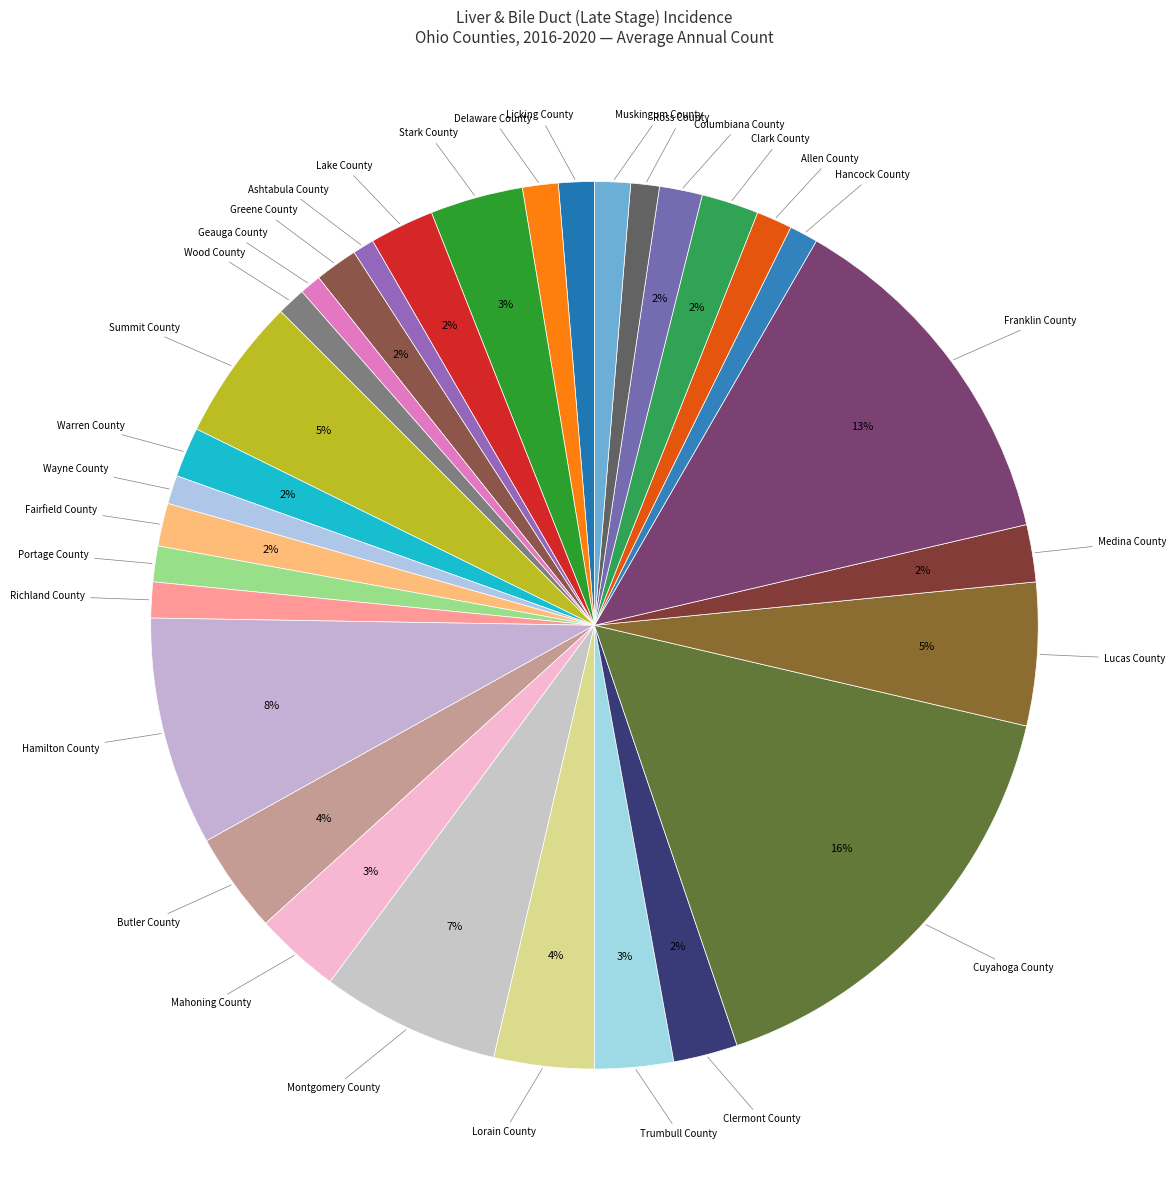

How many slices are in this pie chart?

31